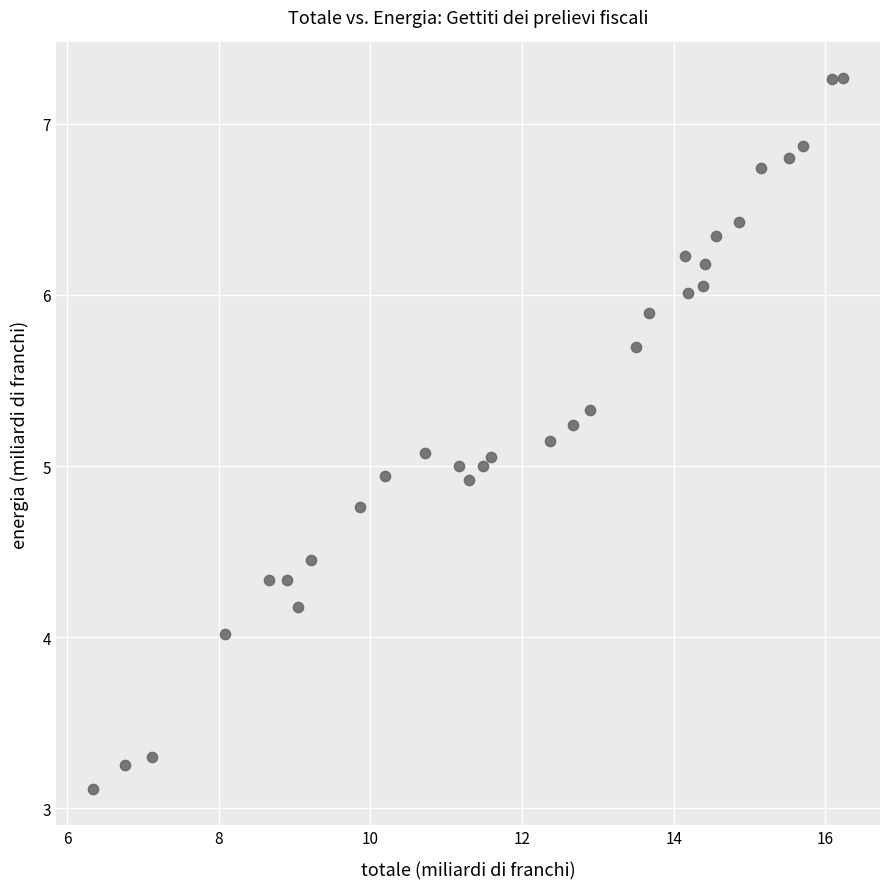

What is the range of X values (max minus min)?

9.9